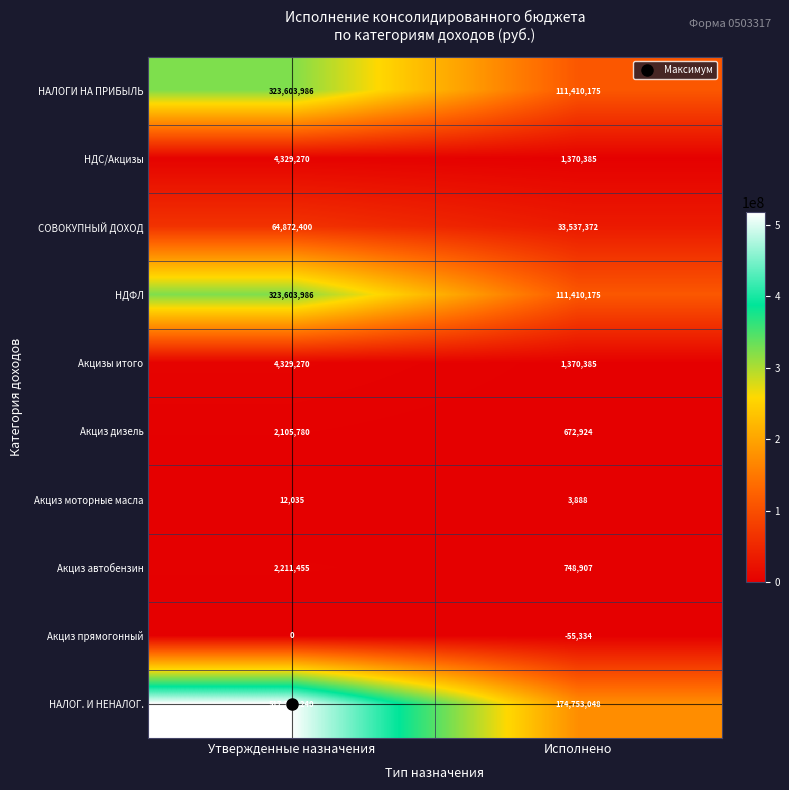

At which category does the chart reach its minimum across all series?

Исполнено